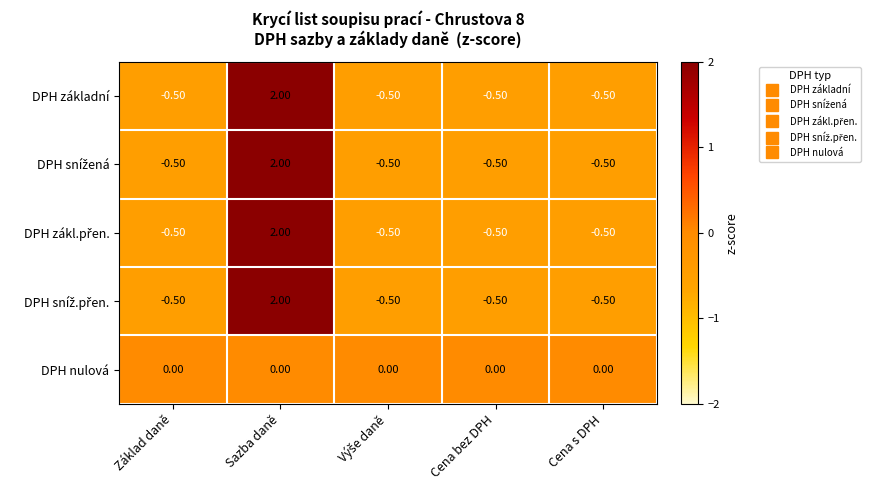

What is the difference between the maximum and minimum values in the DPH základní series?

2.5